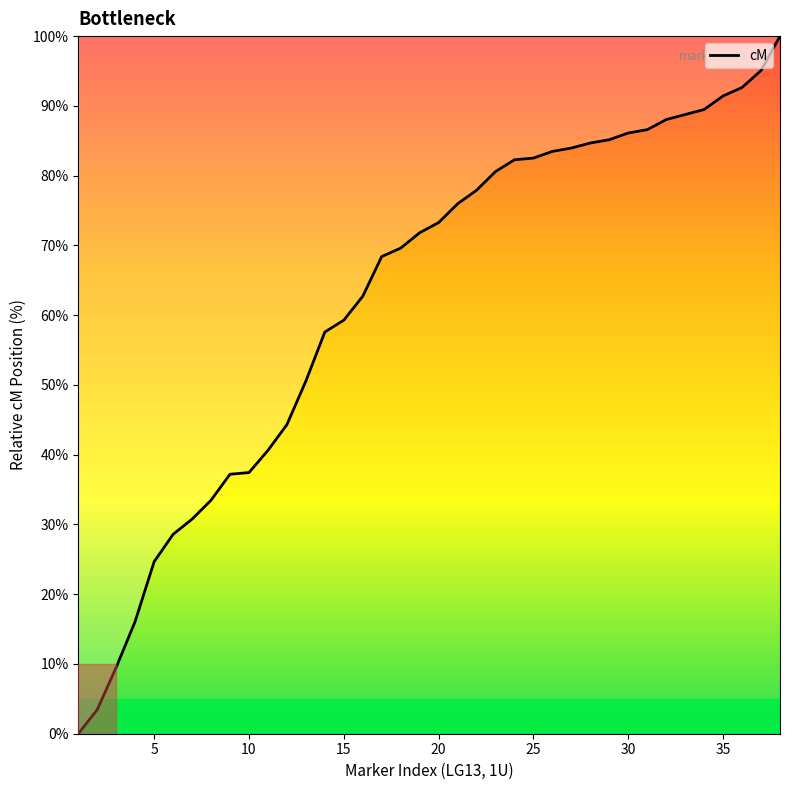

What is the maximum value shown in the chart?

100.0